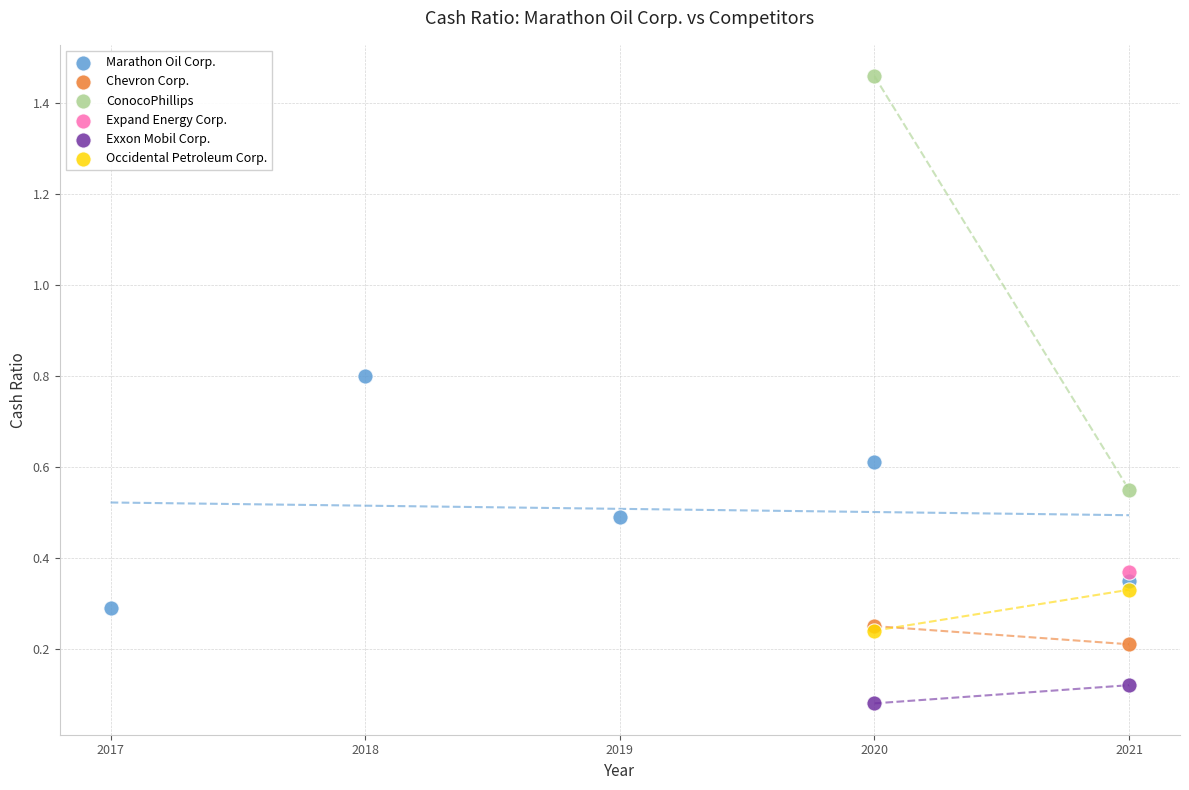

What are all the series names shown in the legend?

Marathon Oil Corp., Chevron Corp., ConocoPhillips, Expand Energy Corp., Exxon Mobil Corp., Occidental Petroleum Corp.